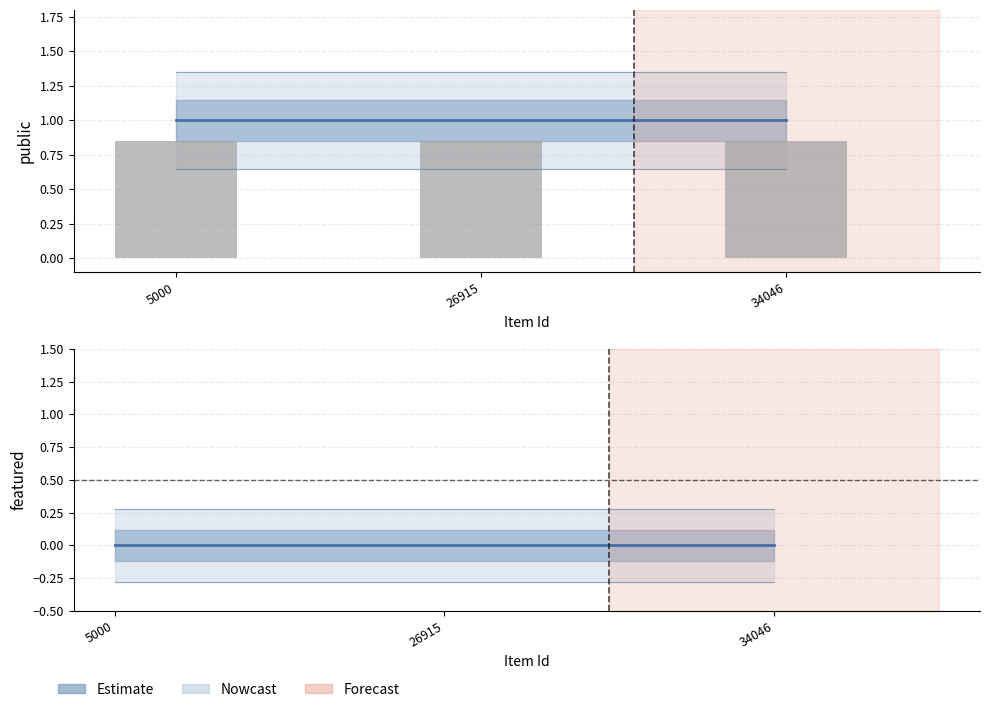

Is it true that featured equals 0 at 5000?

True